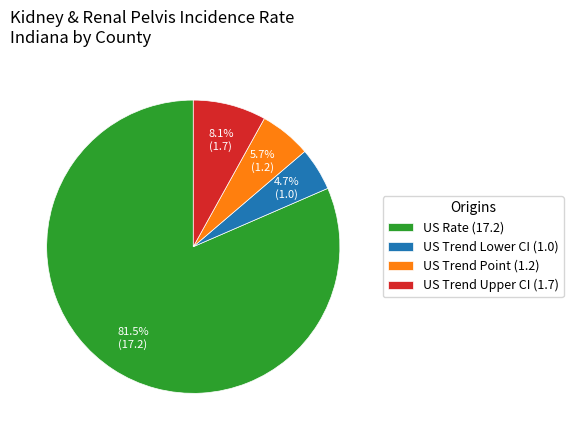

Combined, do US Rate (17.2) and US Trend Lower CI (1.0) account for over 50%?

Yes